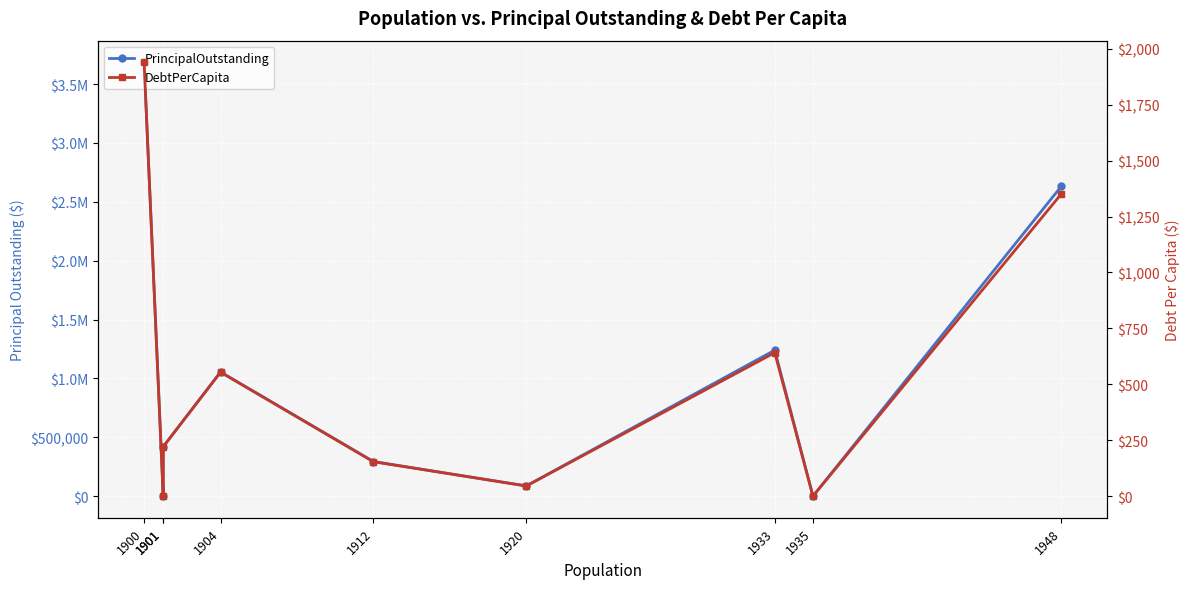

How many data points does each series have?

9